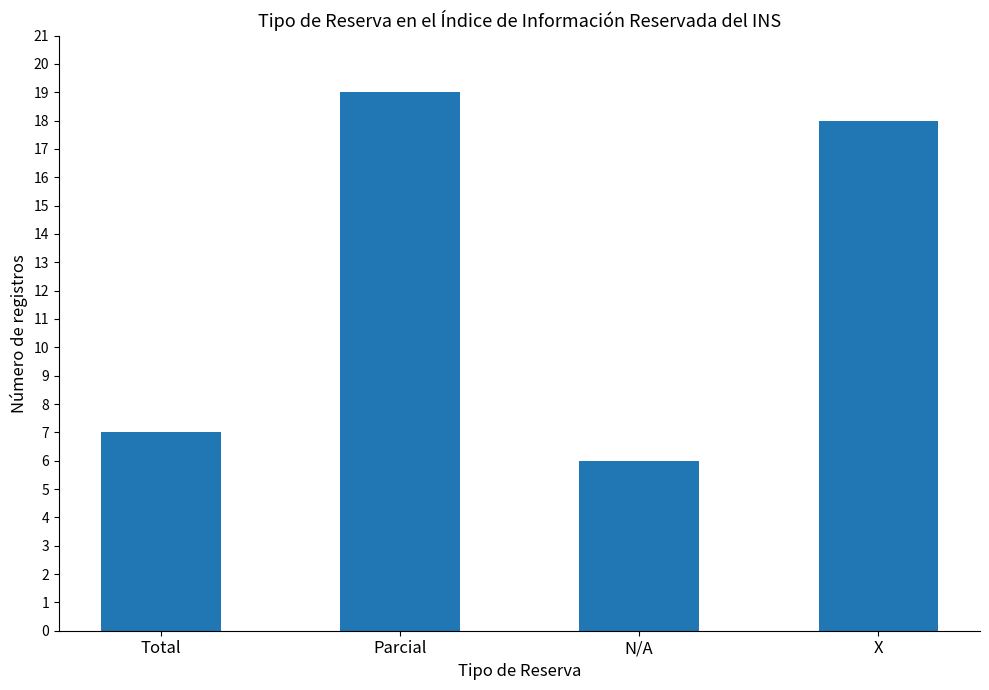

Does the chart contain stacked bars?

No